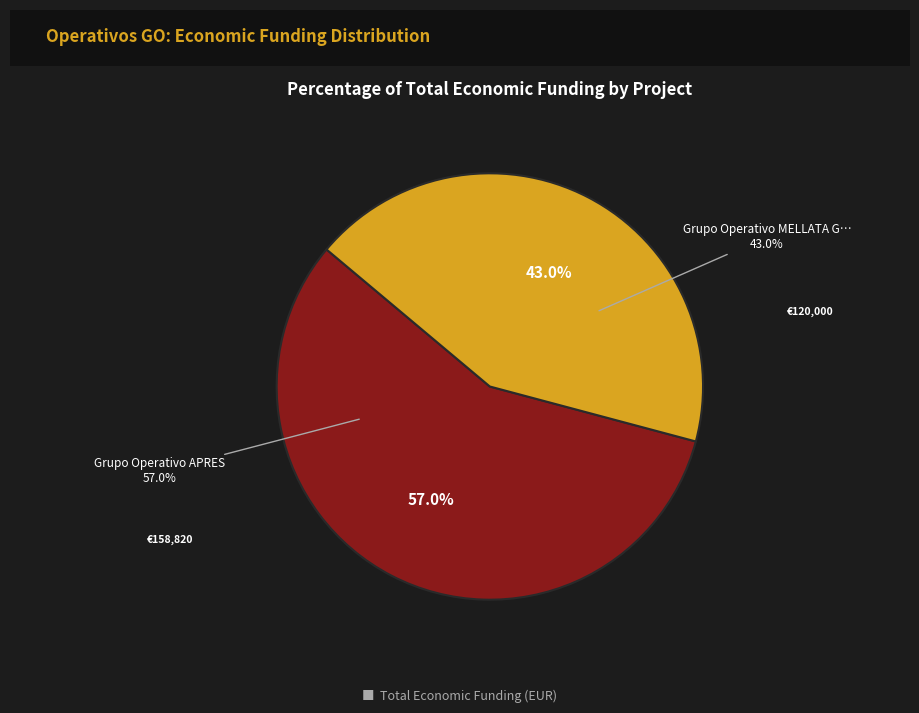

Approximately how many times larger is the value at Grupo Operativo MELLATA GRATAL compared to Grupo Operativo APRES?

0.8